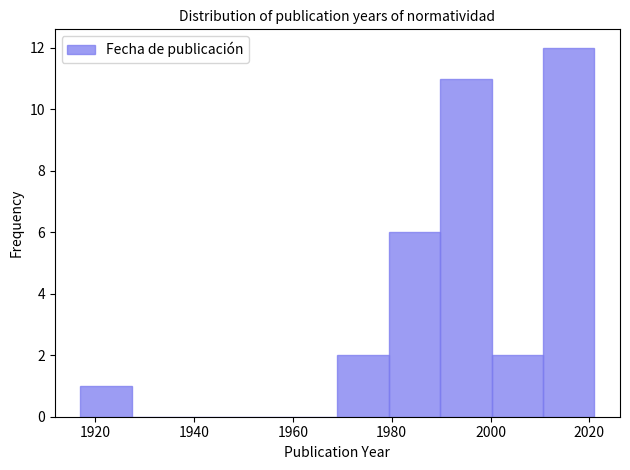

Reading left to right, list every bar in this chart as the range it spans on the x-axis followed by its height. Neither the bar edges nor the heights are printed on the chart, so give them approximately, as read against the axes.

1917.0 to 1927.4: 1
1927.4 to 1937.8: 0
1937.8 to 1948.2: 0
1948.2 to 1958.6: 0
1958.6 to 1969.0: 0
1969.0 to 1979.4: 2
1979.4 to 1989.8: 6
1989.8 to 2000.2: 11
2000.2 to 2010.6: 2
2010.6 to 2021.0: 12